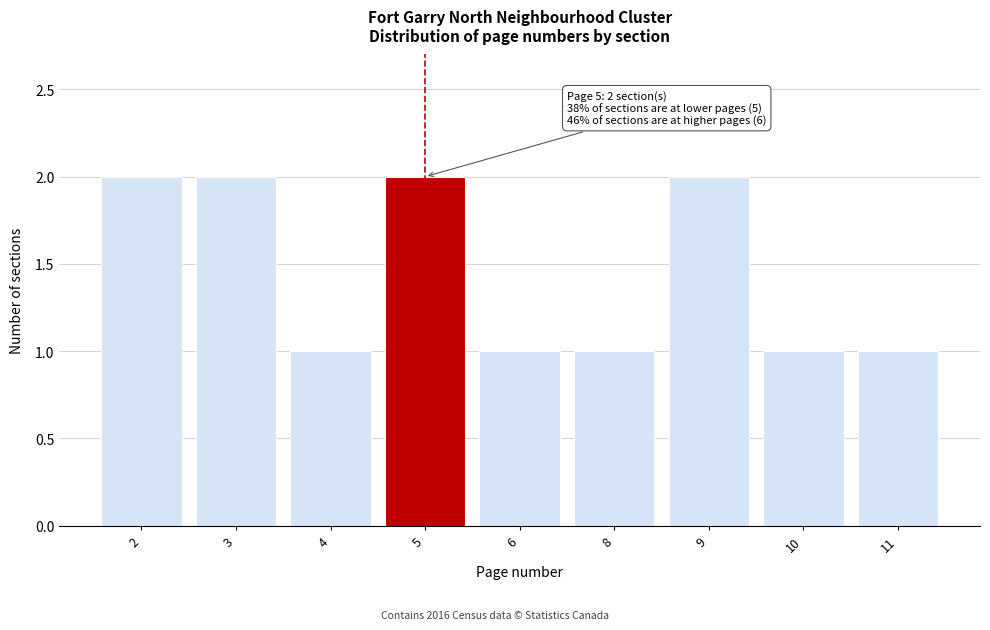

Reading left to right, extract all data points from this chart.

2	2	1	2	1	1	2	1	1